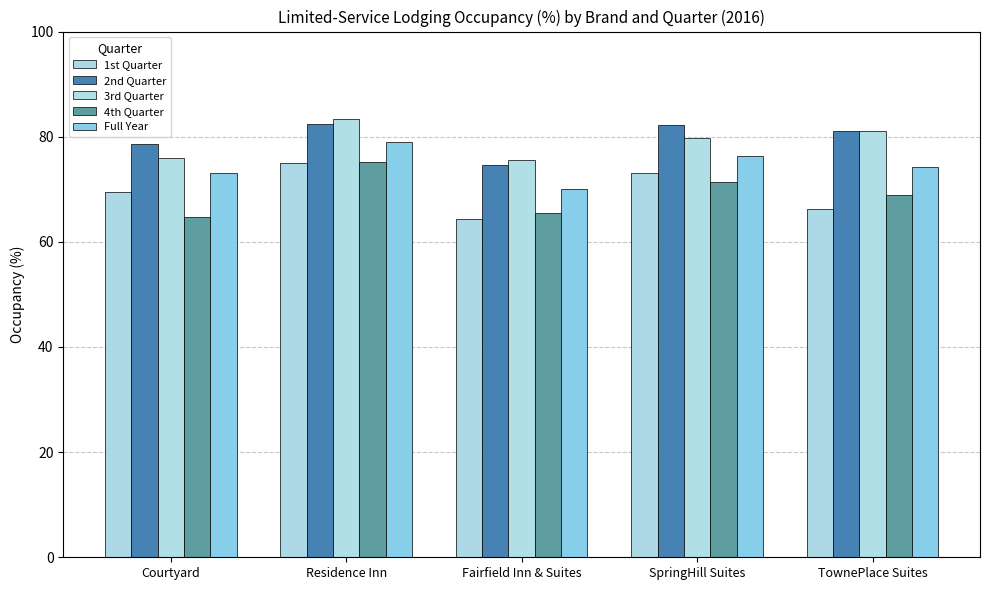

What position from the right is Residence Inn?

4